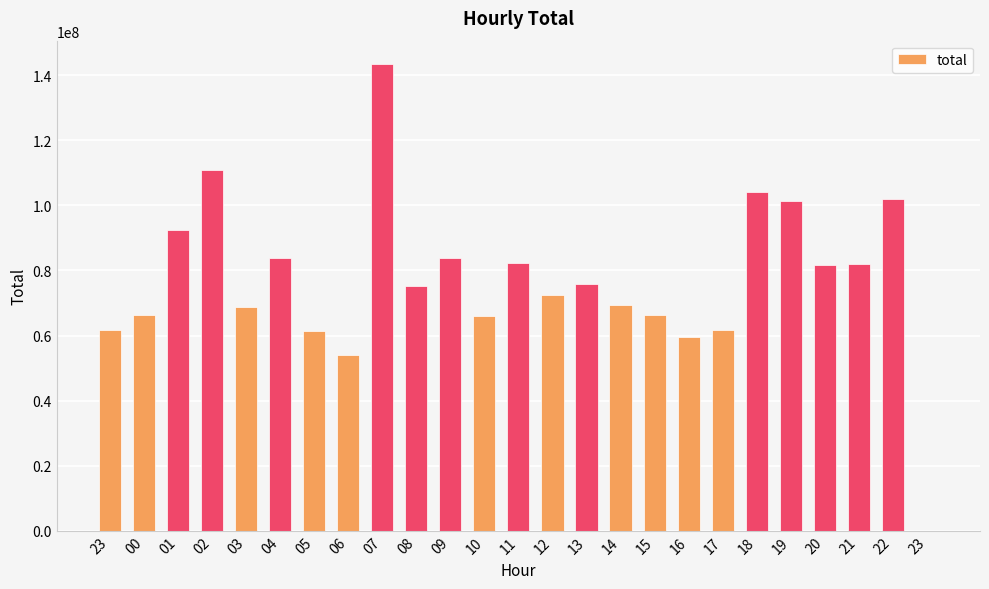

How many series are shown in this chart?

1